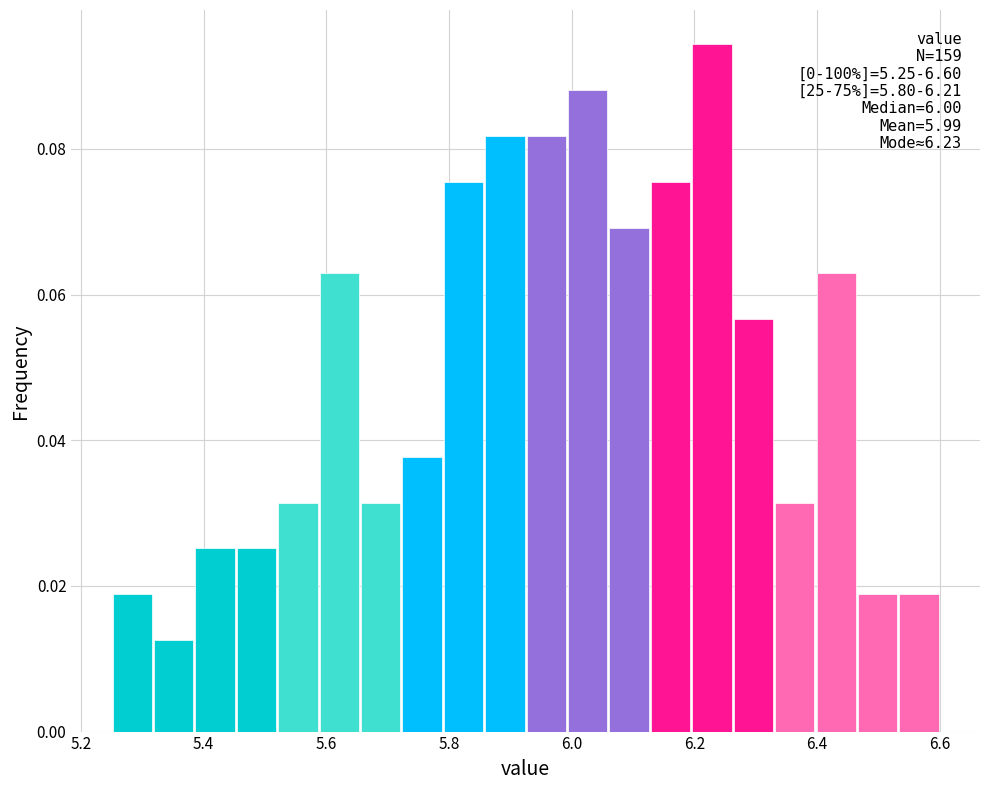

Around what value on the x-axis is the tallest bar? Give the approximate position of its centre, as read against the axis.

6.22